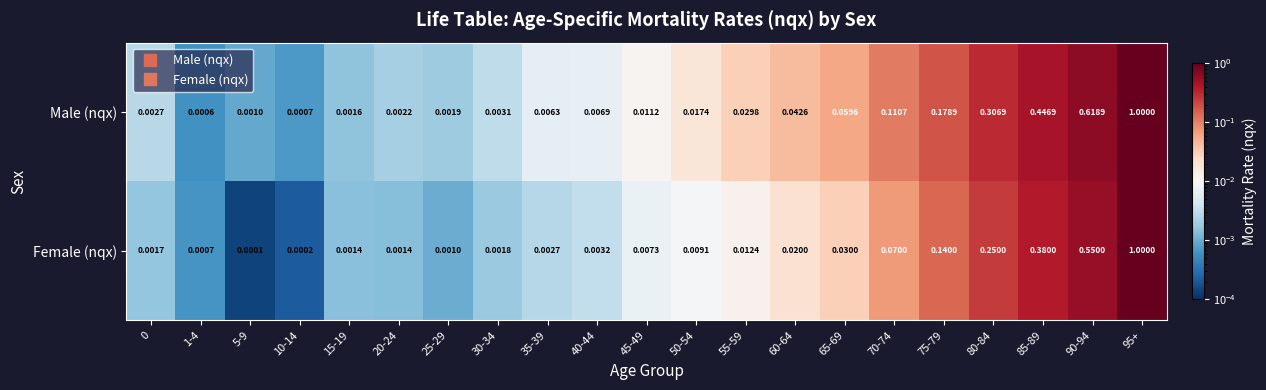

Is the value of Female (nqx) at 5-9 greater than the value of Male (nqx) at 80-84?

No